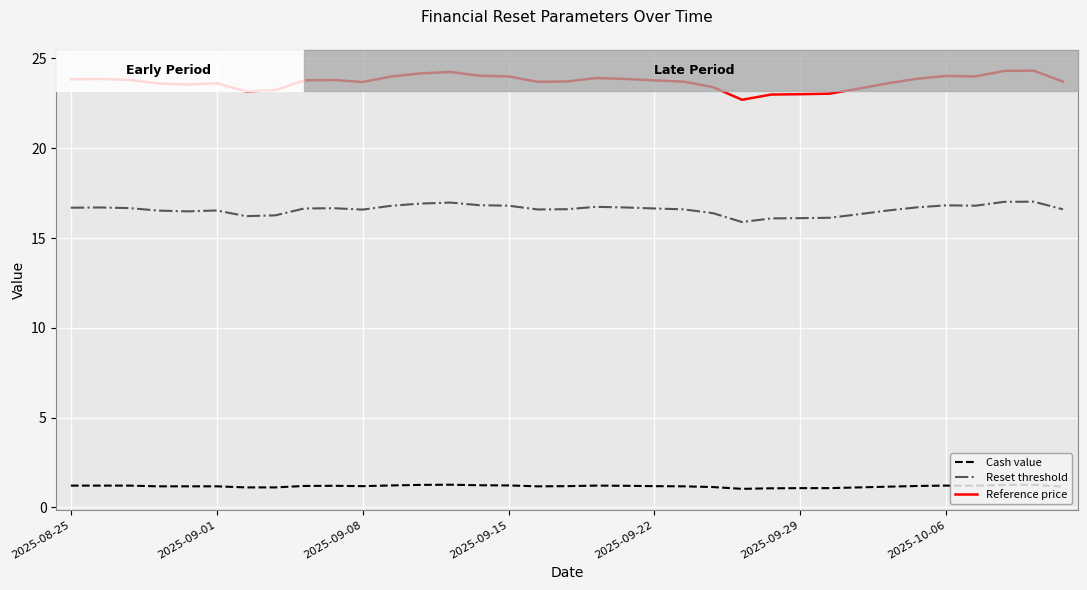

What is the maximum value for Reference price?

24.3